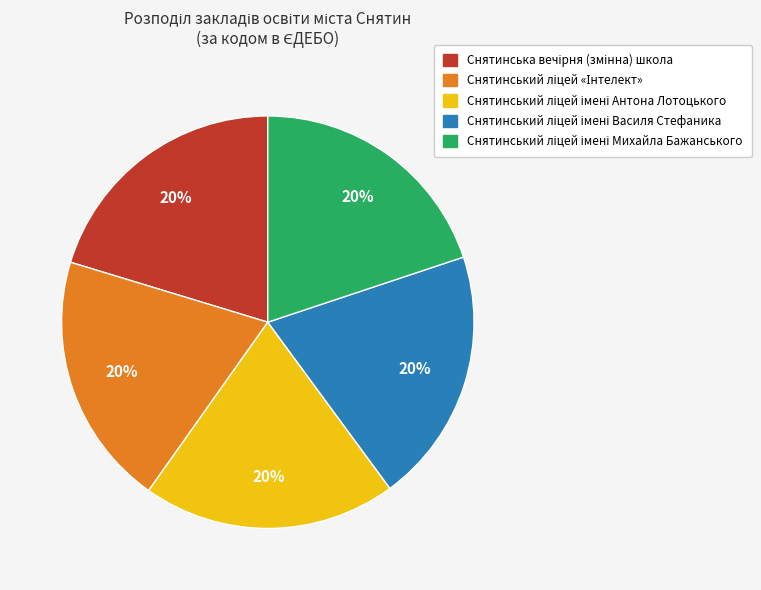

Count the number of slices in the pie.

5